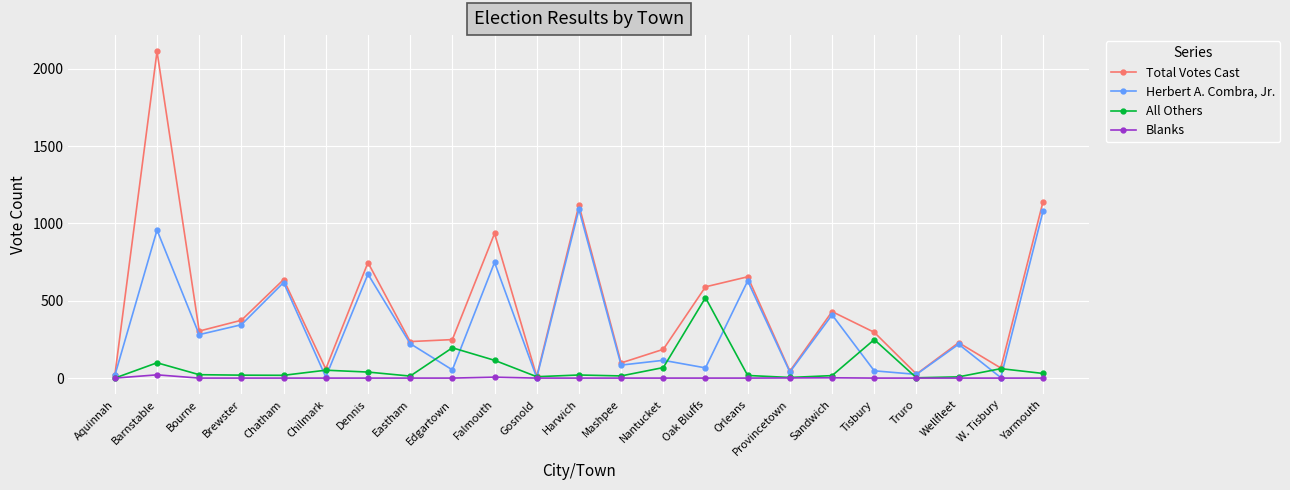

Count the number of data series in this chart.

4